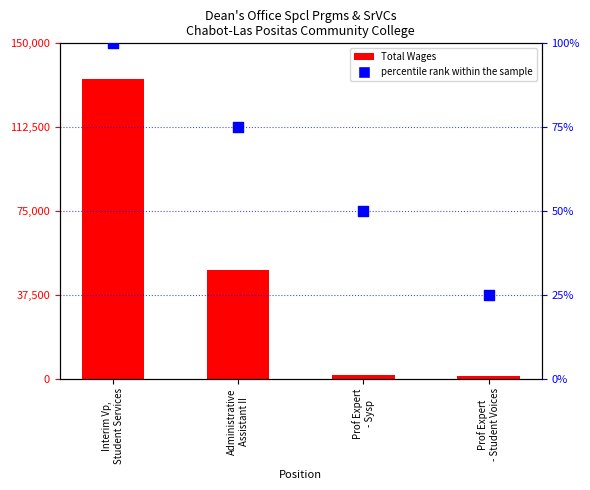

Which series has the largest Y range (max minus min)?

Total Wages